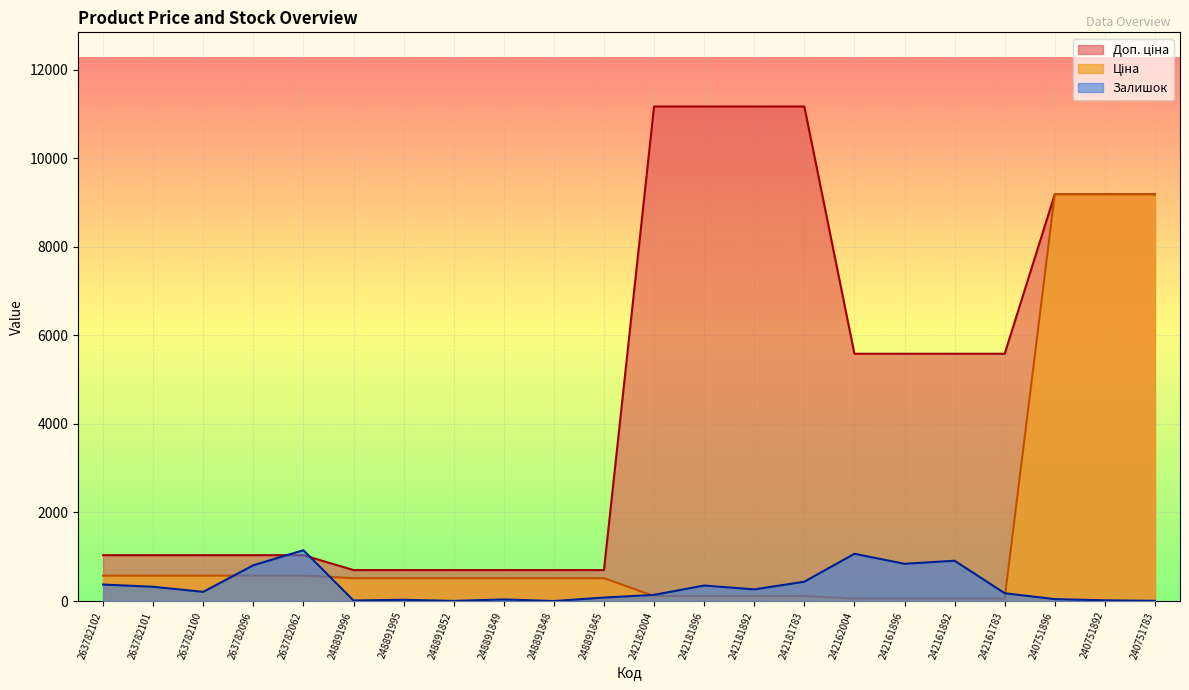

Rank the categories by Доп. ціна value from highest to lowest.

242182004, 242181896, 242181892, 242181783, 240751896, 240751892, 240751783, 242162004, 242161896, 242161892, 242161783, 263782102, 263782101, 263782100, 263782096, 263782062, 248891996, 248891995, 248891852, 248891849, 248891848, 248891845